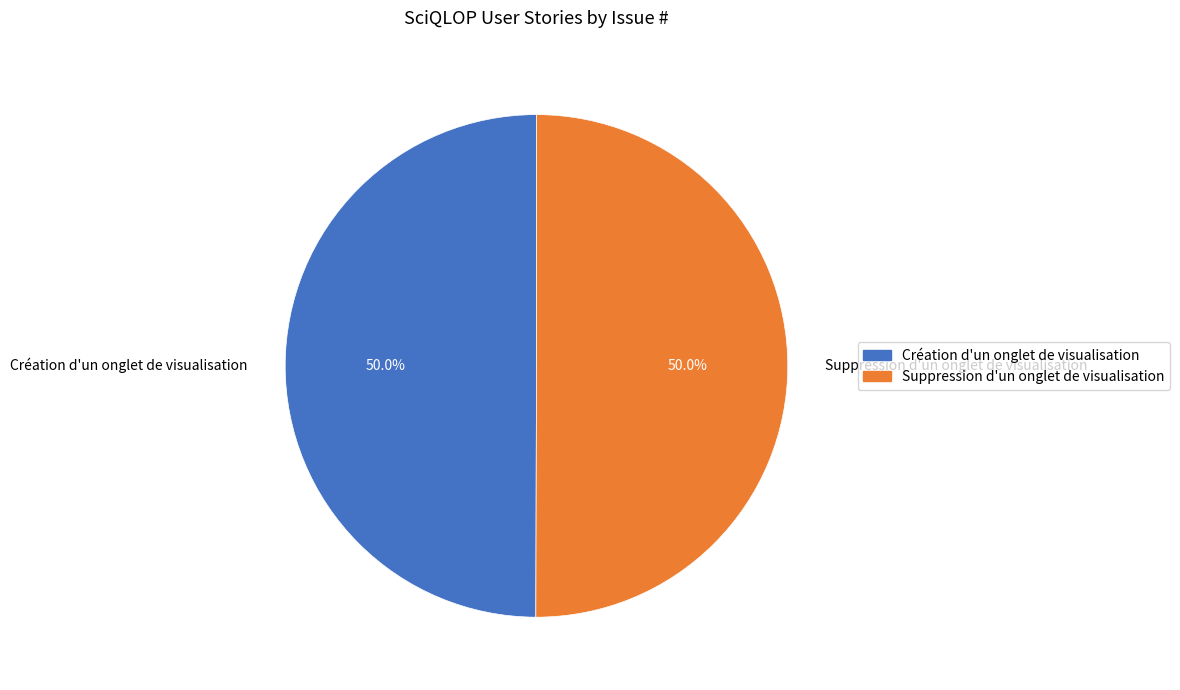

Count the number of slices in the pie.

2